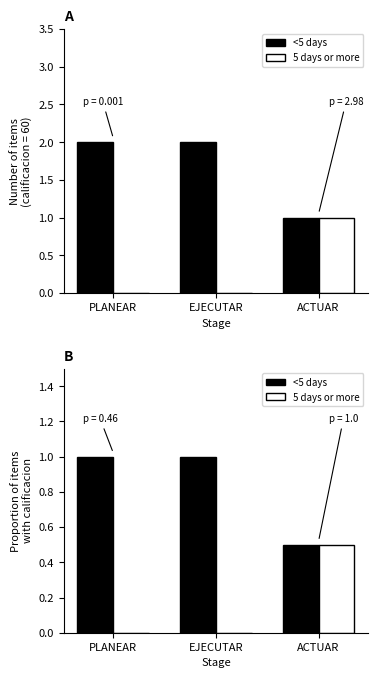

Reading right to left, what are all the values shown in this chart?

<5 days: ACTUAR=0.5	EJECUTAR=1.0	PLANEAR=1.0
5 days or more: ACTUAR=0.5	EJECUTAR=0.0	PLANEAR=0.0